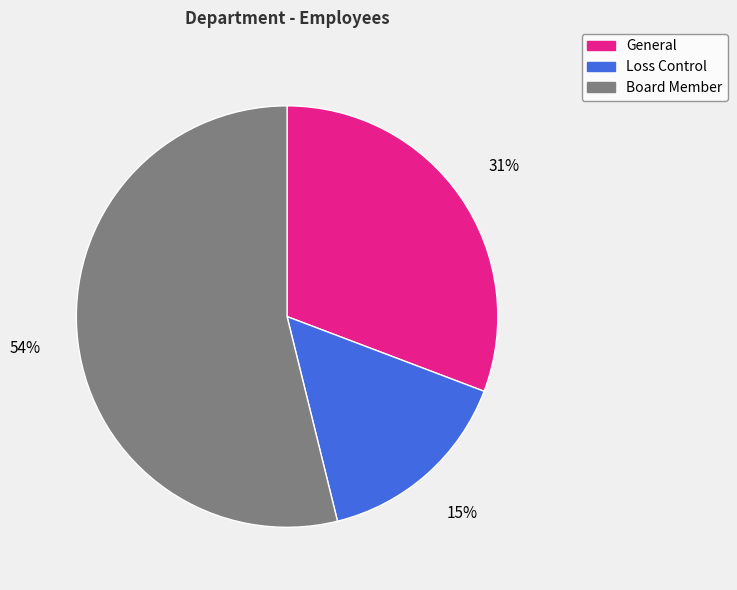

Combined, do General and Board Member account for over 50%?

Yes